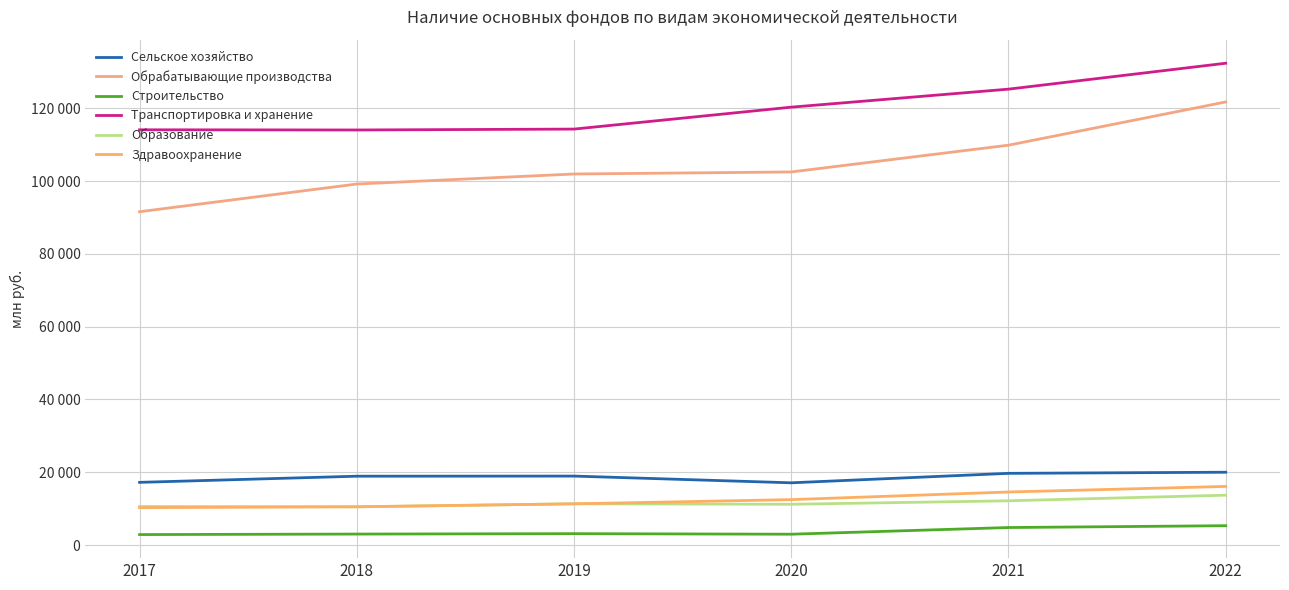

What is the total value across all series at 2017?

246626